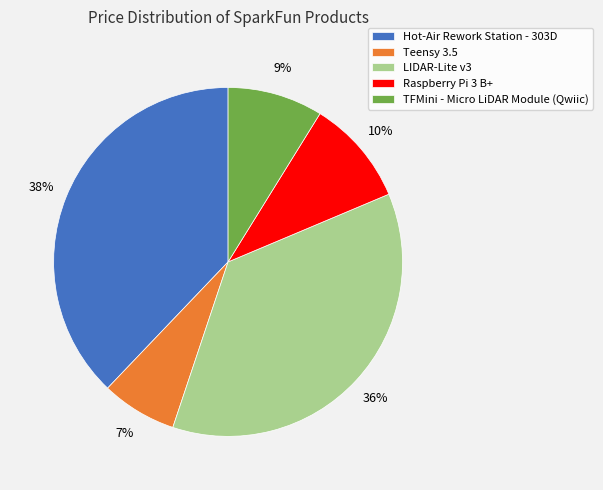

Does any single category account for the majority?

No